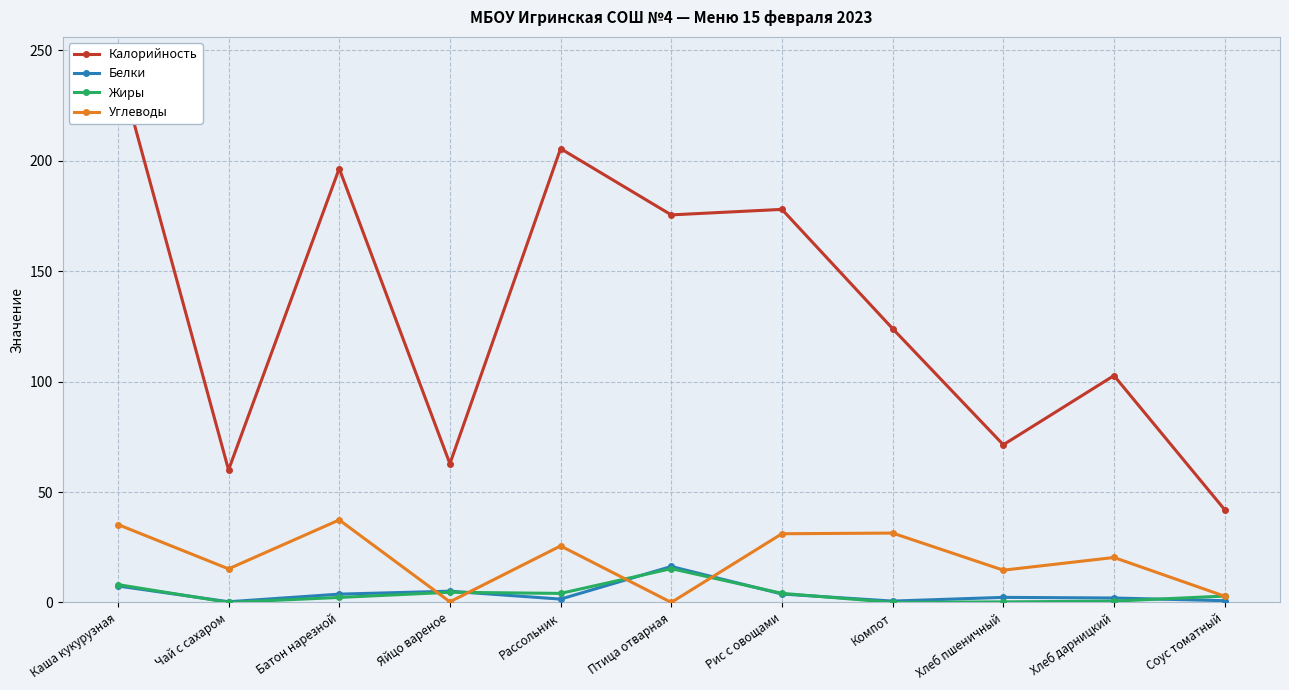

What is the highest value of the Калорийность series?

243.9